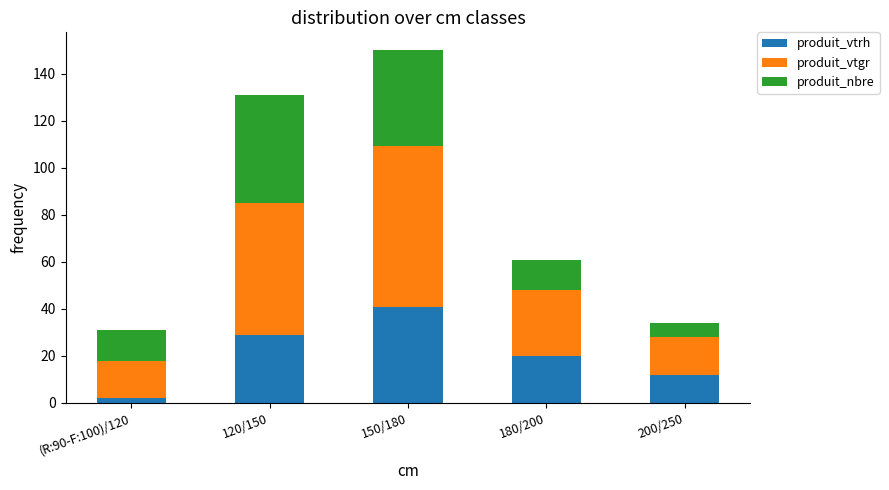

What is the approximate value of produit_vtrh at 180/200?

20.0